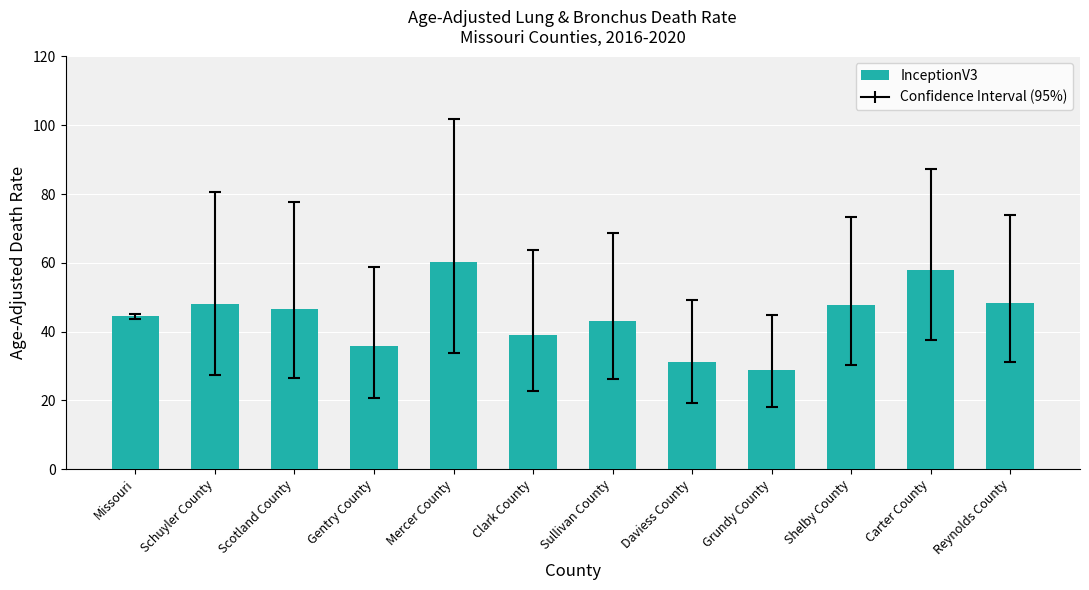

The chart shows a value of 16.8 at Daviess County. True or false?

False